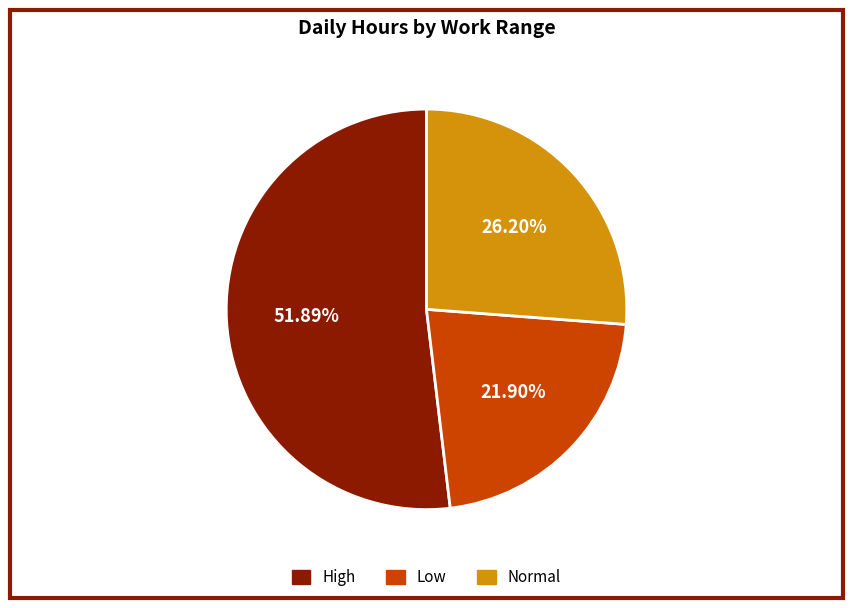

What is the ratio of the value at Low to the value at High?

0.4